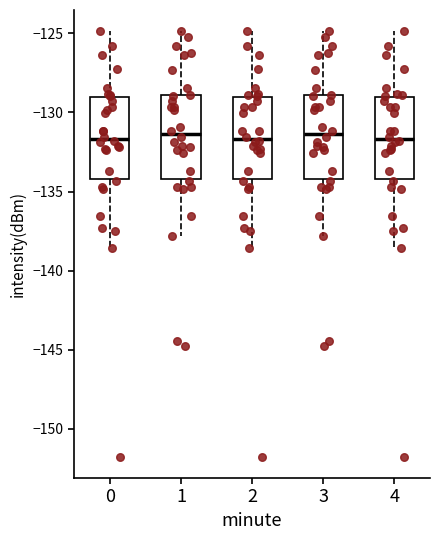

Where does the upper whisker of the box at x = 1 end on the y-axis? The values are not printed on the chart, so give them approximately, as read against the axis.

-125.0